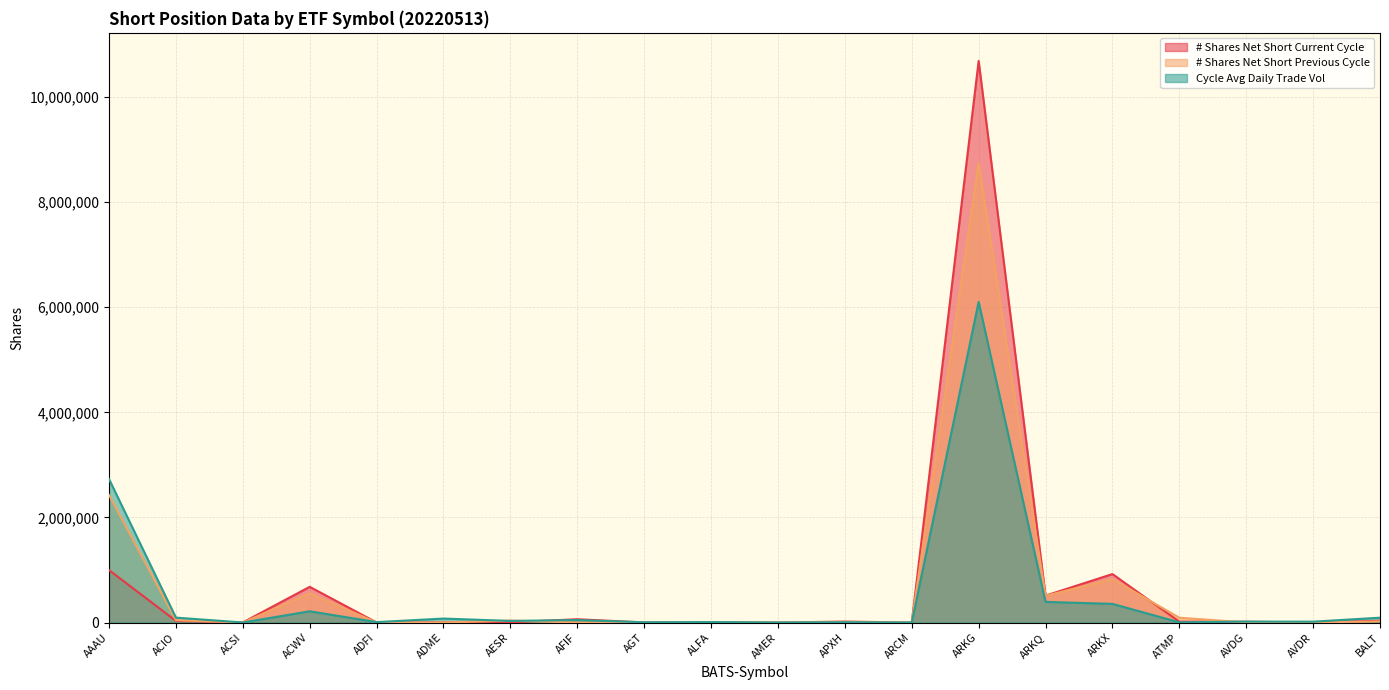

What are all the series names shown in the legend?

# Shares Net Short Current Cycle, # Shares Net Short Previous Cycle, Cycle Avg Daily Trade Vol